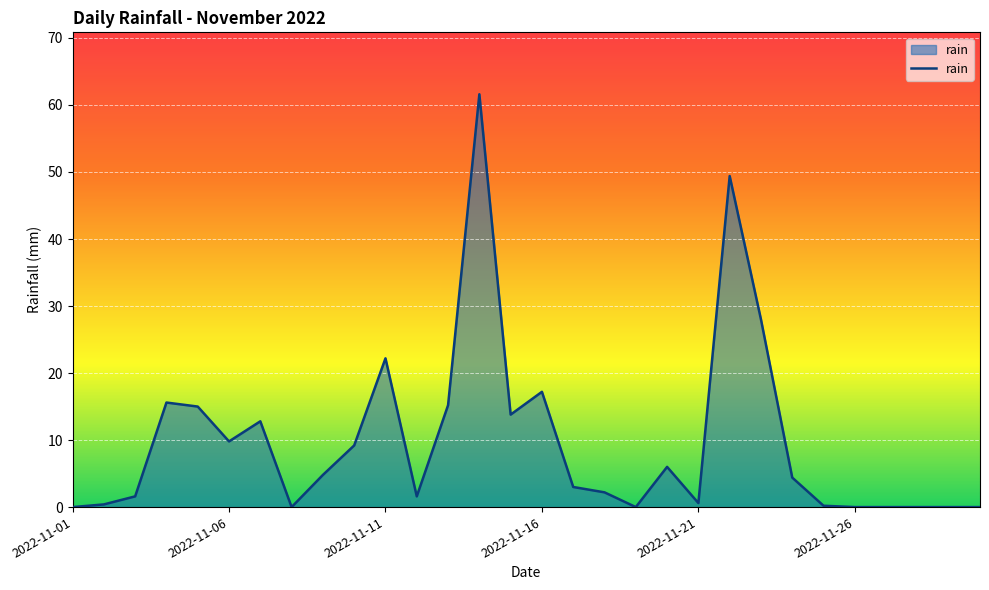

What is the difference between the second highest and minimum values?

49.4